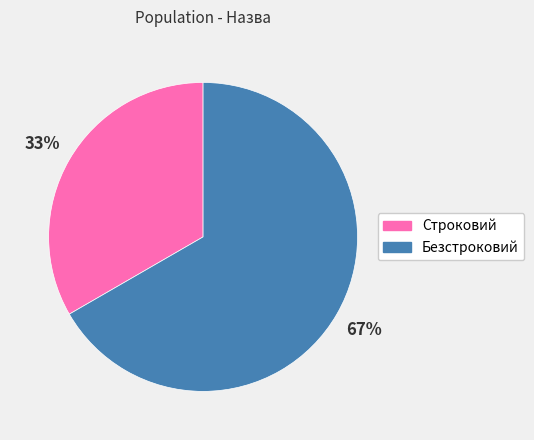

Is the sum of Строковий and Безстроковий greater than half?

Yes